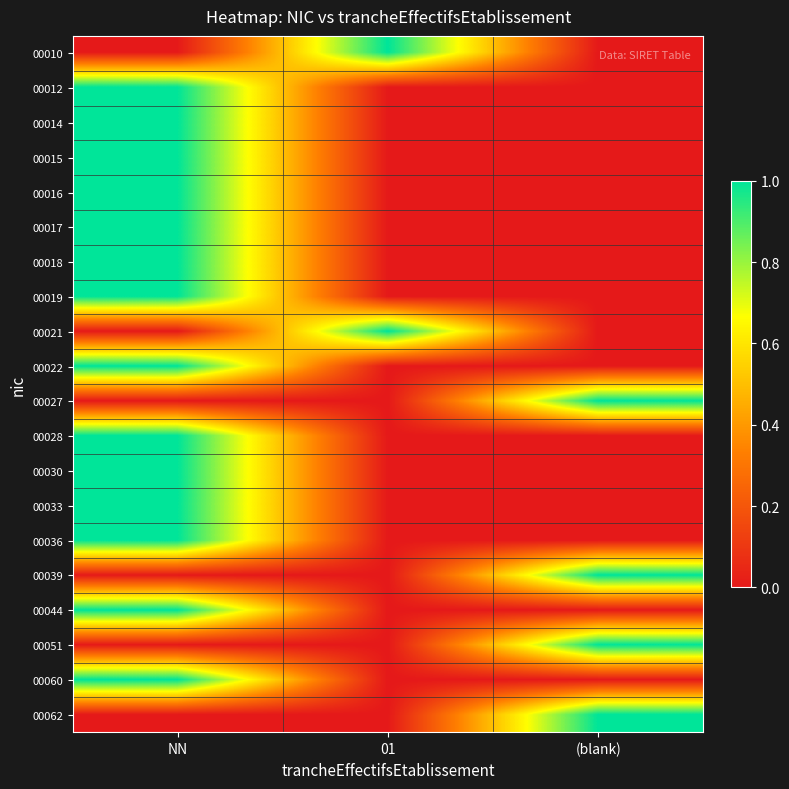

What is the total value across all series at NN?

14